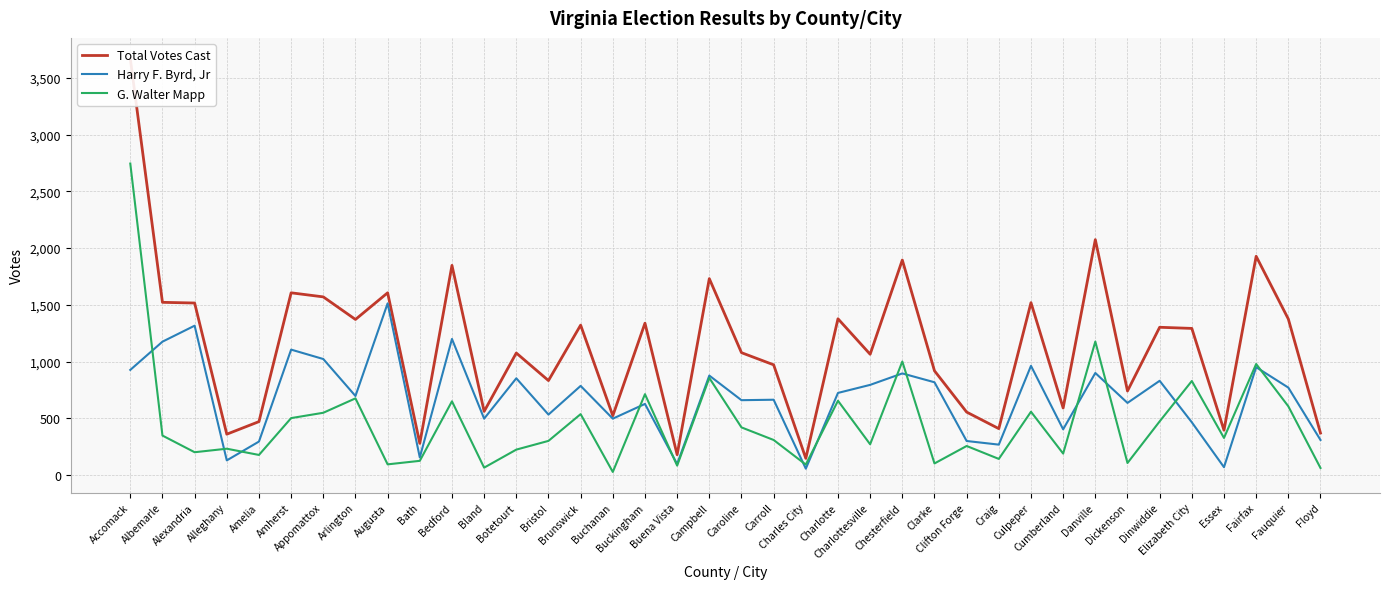

What is the difference between the highest and lowest values at Botetourt?

852